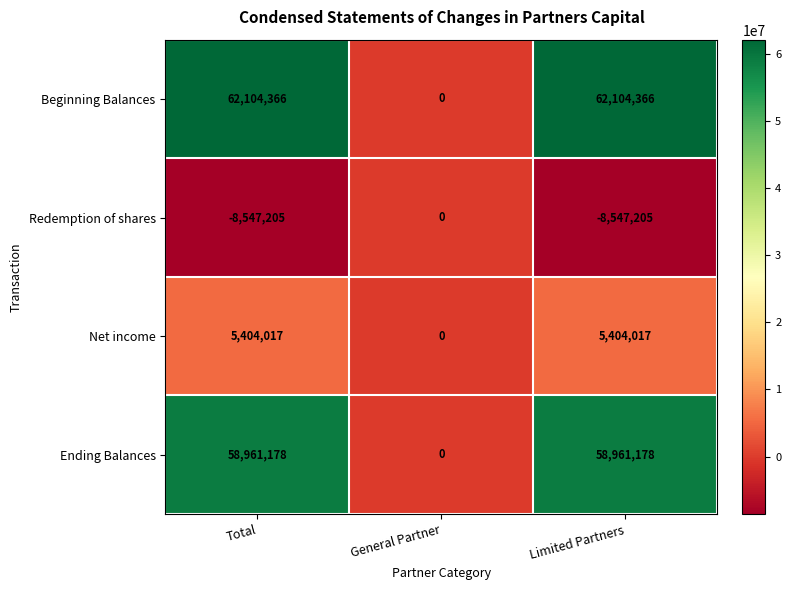

What is the spread (max minus min) of values at Total?

70651571